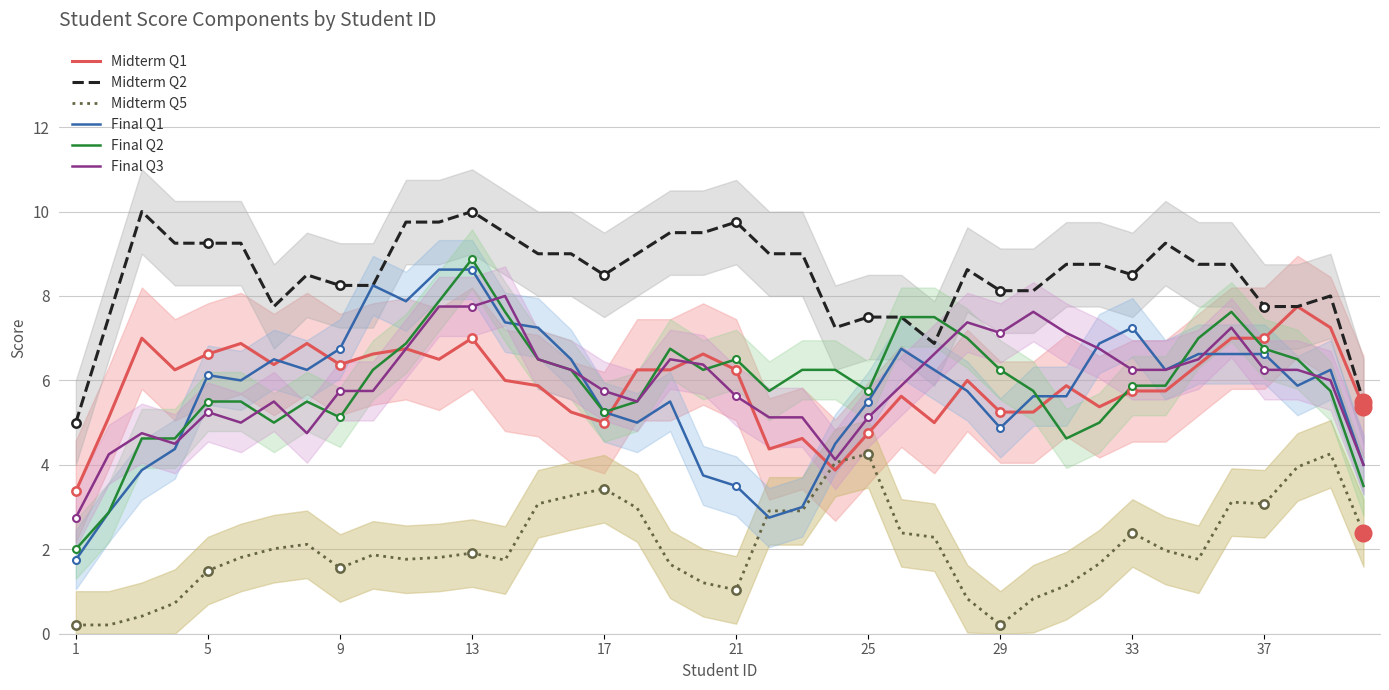

True or false: Midterm Q5 and Midterm Q2 intersect in this chart.

False